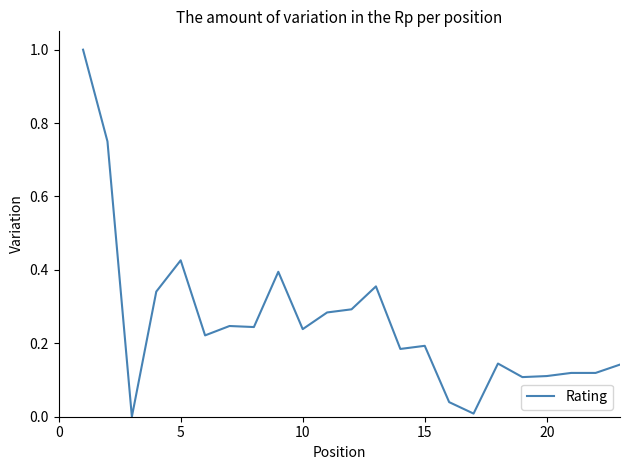

What is the greatest value displayed?

1.0